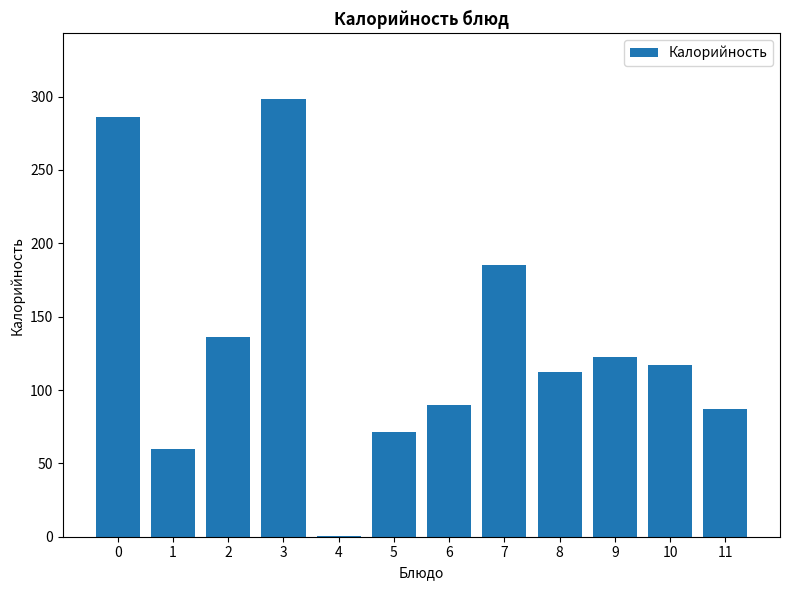

Reading right to left, extract all data points from this chart.

11=86.9	10=116.9	9=122.6	8=112.3	7=185.0	6=89.8	5=71.5	4=0.7	3=298.3	2=136.0	1=60.0	0=286.0